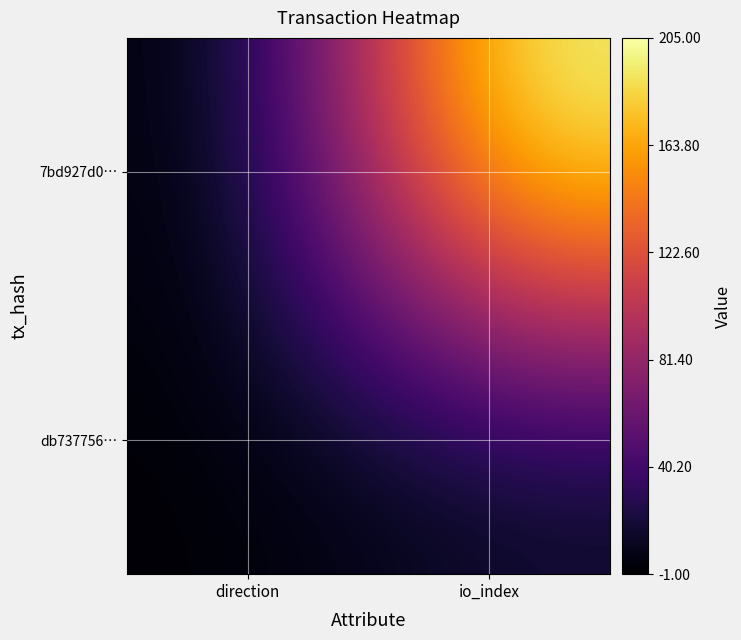

Reading right to left, extract all data points from this chart.

7bd927d0…: io_index=205	direction=-1
db737756…: io_index=10	direction=1